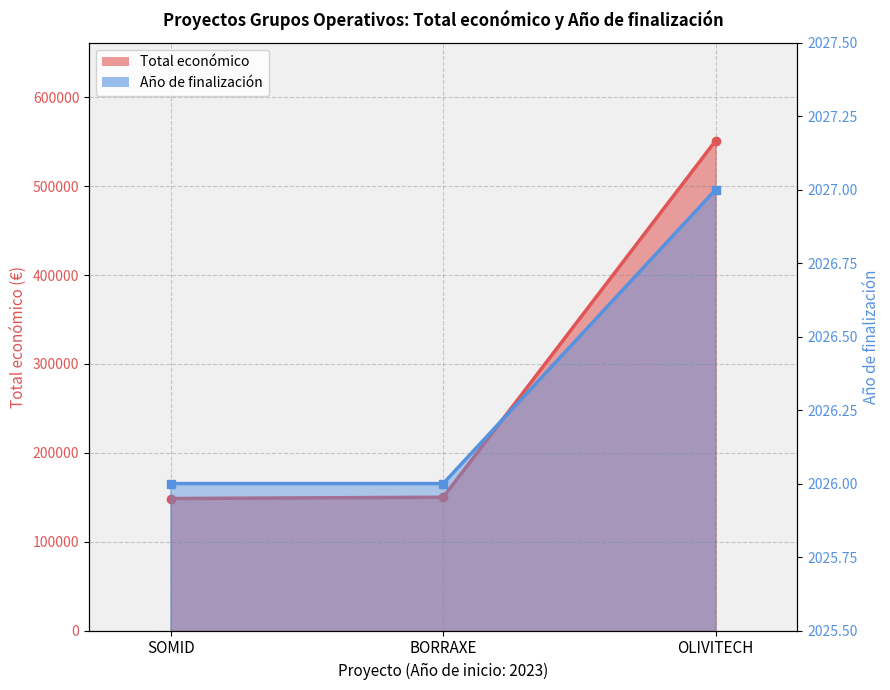

What are all the series names shown in the legend?

Total económico, Año de finalización